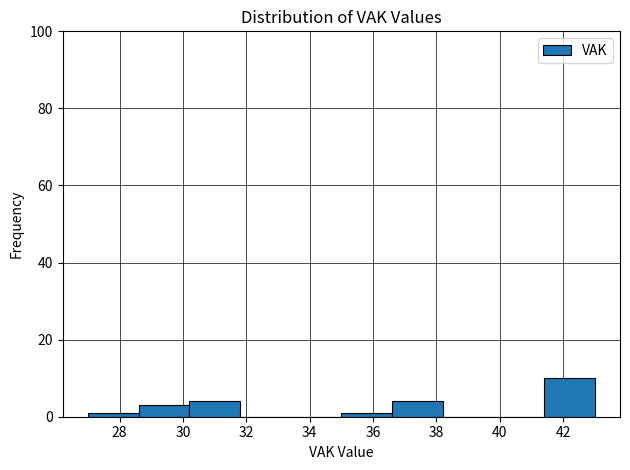

Which range on the x-axis has the tallest bar?

41.4 to 43.0